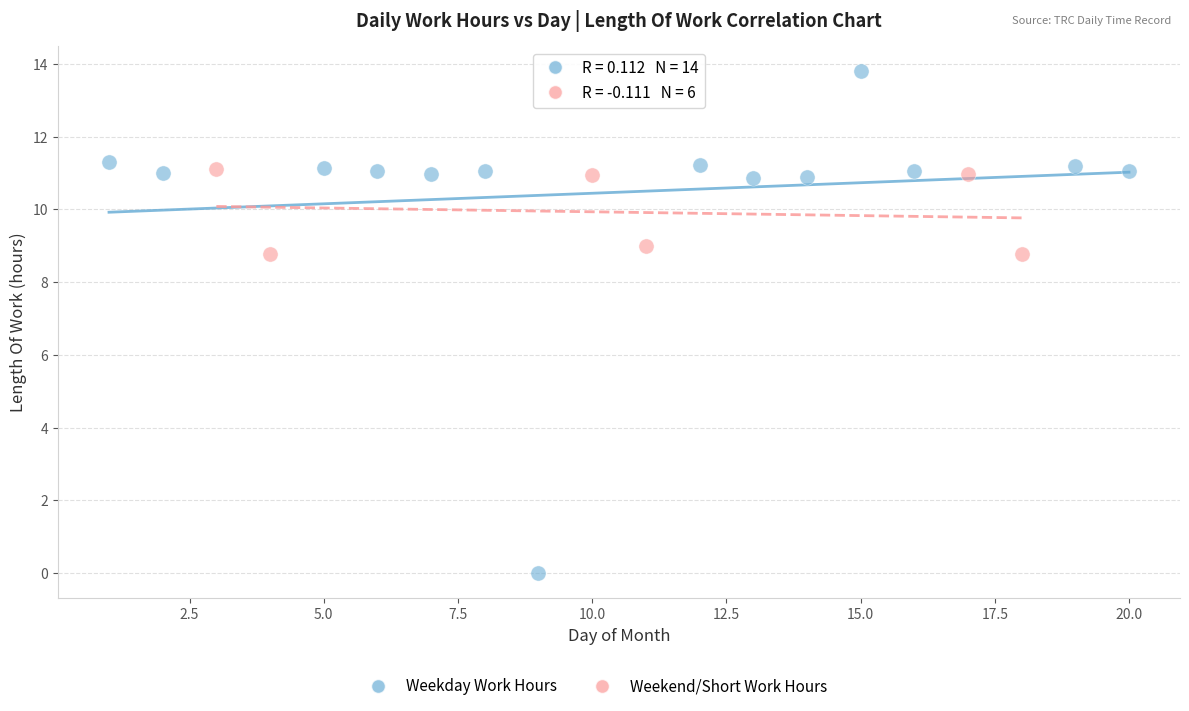

Which series has the largest Y range (max minus min)?

Weekday Work Hours